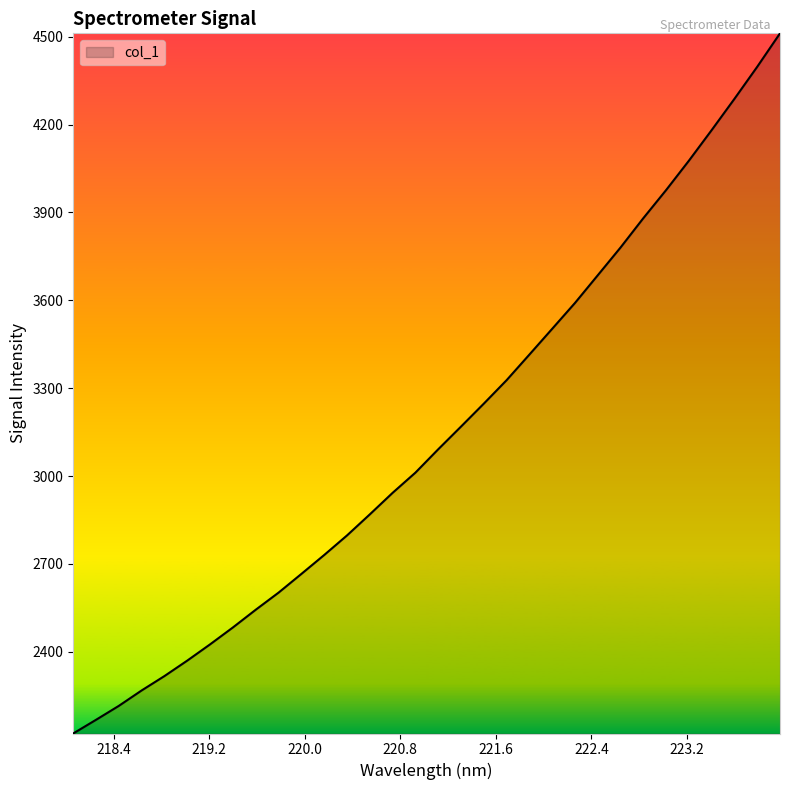

What is the greatest value displayed?

4511.6